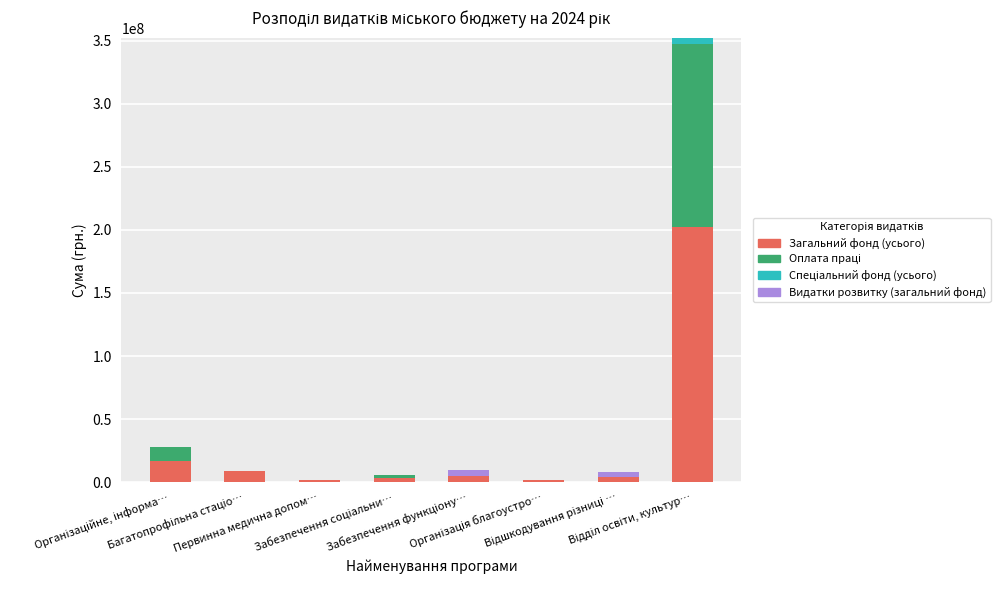

Which series changed the most between Відшкодування різниці … and Відділ освіти, культур…?

Загальний фонд (усього)